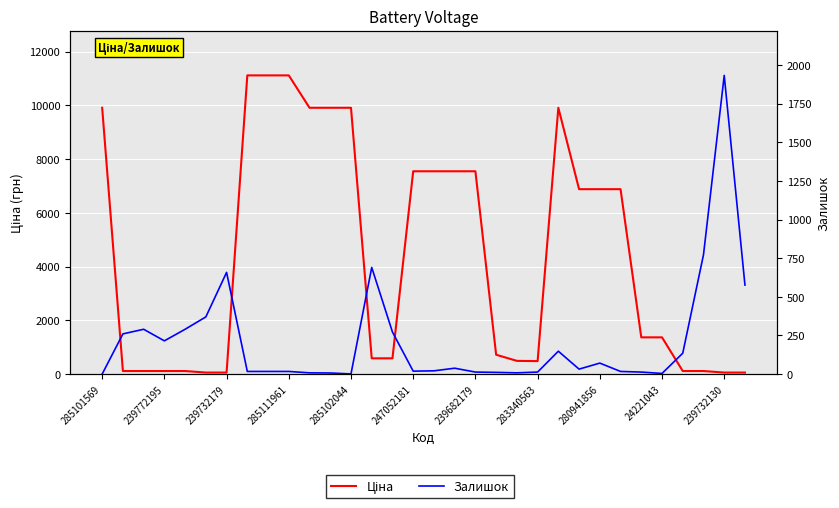

Rank the series by their average value, from highest to lowest.

Ціна, Залишок